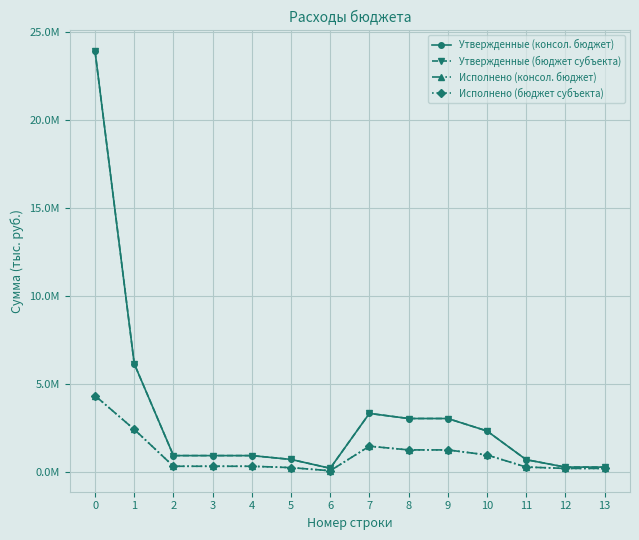

True or false: Утвержденные (консол. бюджет) and Исполнено (консол. бюджет) intersect in this chart.

False